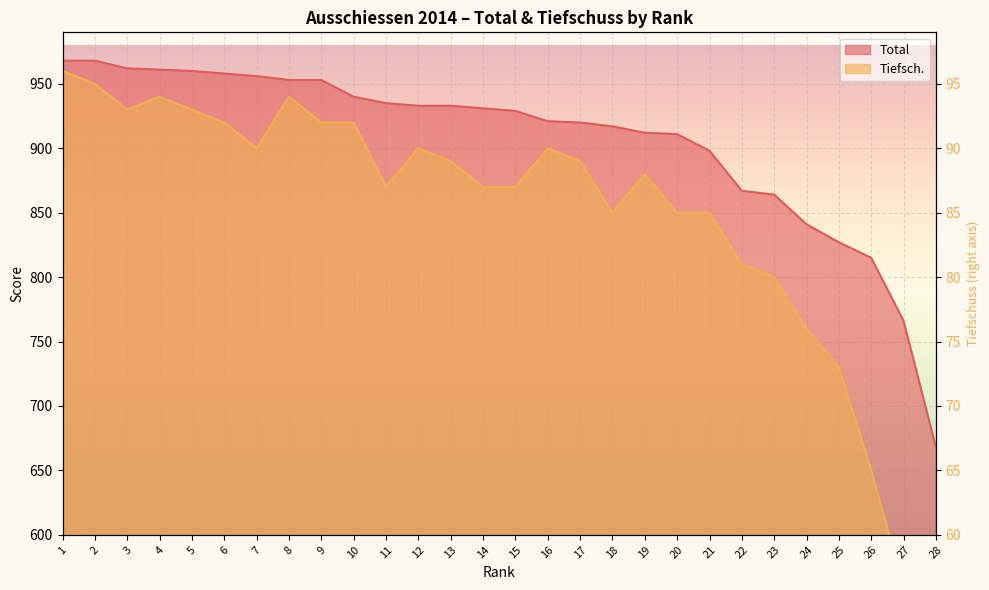

Reading left to right, extract all data points from this chart.

Total: 968	968	962	961	960	958	956	953	953	940	935	933	933	931	929	921	920	917	912	911	898	867	864	841	827	815	766	668
Tiefsch.: 960	950	930	940	930	920	900	940	920	920	870	900	890	870	870	900	890	850	880	850	850	810	800	760	730	650	560	420